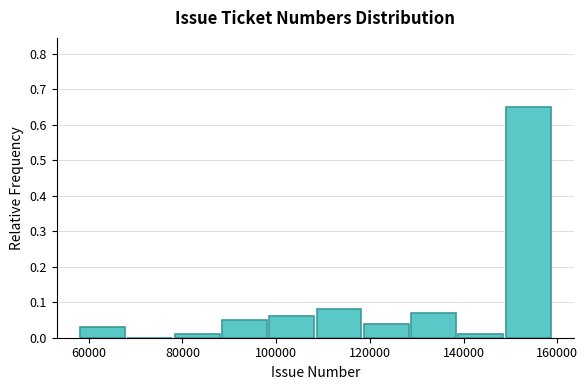

Over which range of the x-axis is the bar tallest?

148000 to 160000